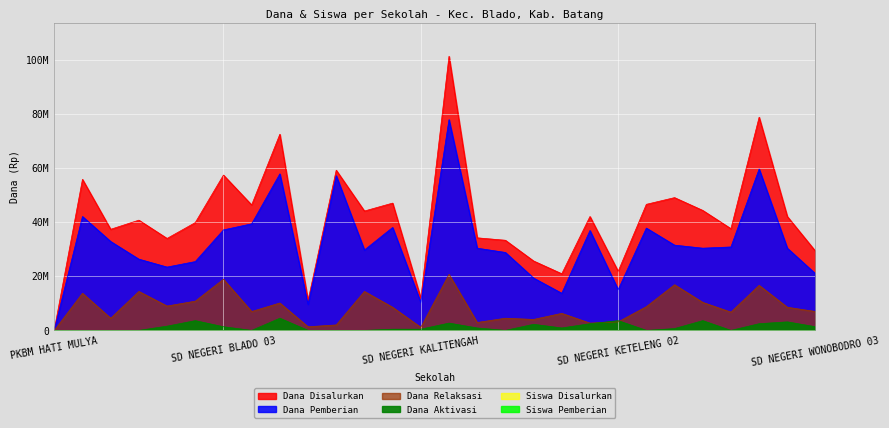

Reading right to left, what are all the values shown in this chart?

Dana Disalurkan: 29250000	42075000	78750000	37575000	44325000	49050000	46575000	21825000	42075000	20925000	25650000	33300000	34200000	101250000	11925000	47025000	44100000	59175000	11025000	72450000	46350000	57375000	39825000	33975000	40725000	37350000	55800000	225000
Dana Pemberian: 20925000	30375000	59625000	30825000	30375000	31500000	37800000	15075000	36900000	13725000	19350000	28800000	30375000	77850000	10350000	38025000	29700000	57150000	9675000	57825000	39375000	37125000	25425000	23400000	26325000	32850000	42075000	225000
Siswa Disalurkan: 75	113	199	94	114	125	121	56	104	53	67	77	84	259	30	117	111	139	29	177	112	141	105	87	102	91	145	1
Dana Relaksasi: 6975000	8550000	16650000	6750000	10350000	16875000	8775000	3150000	2700000	6300000	4050000	4500000	2925000	20700000	1125000	8550000	14400000	2025000	1350000	10125000	6975000	18900000	10800000	9000000	14400000	4500000	13725000	0
Siswa Pemberian: 51	74	149	72	73	74	93	37	86	34	48	67	72	189	25	88	70	134	25	141	96	88	61	56	66	81	104	1
Dana Aktivasi: 1350000	3150000	2475000	0	3600000	675000	0	3600000	2475000	900000	2250000	0	900000	2700000	450000	450000	0	0	0	4500000	0	1350000	3600000	1575000	0	0	0	0